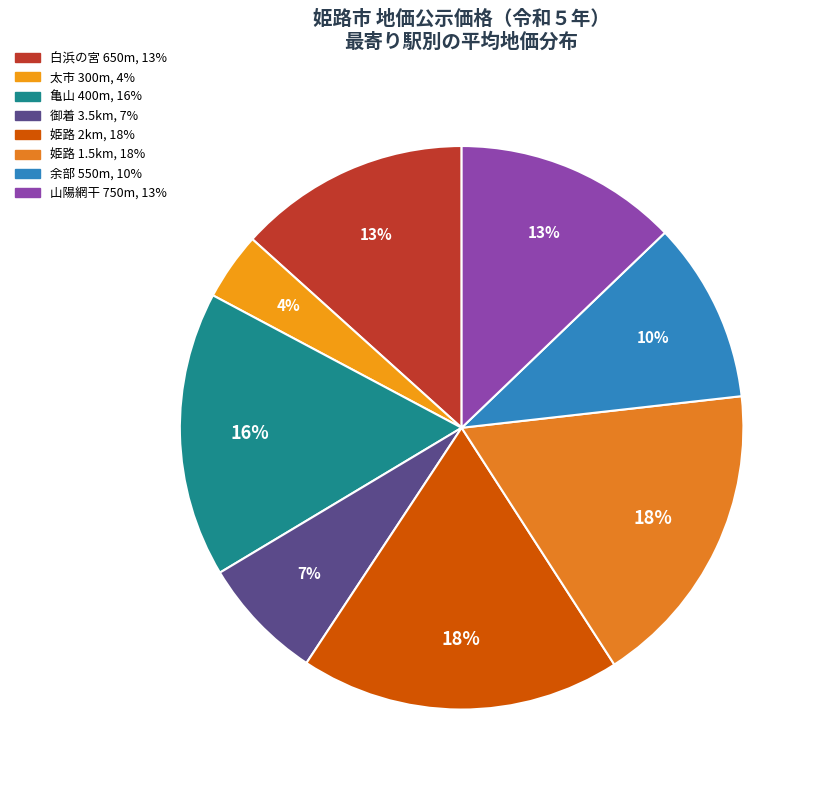

How many segments does this pie chart have?

8